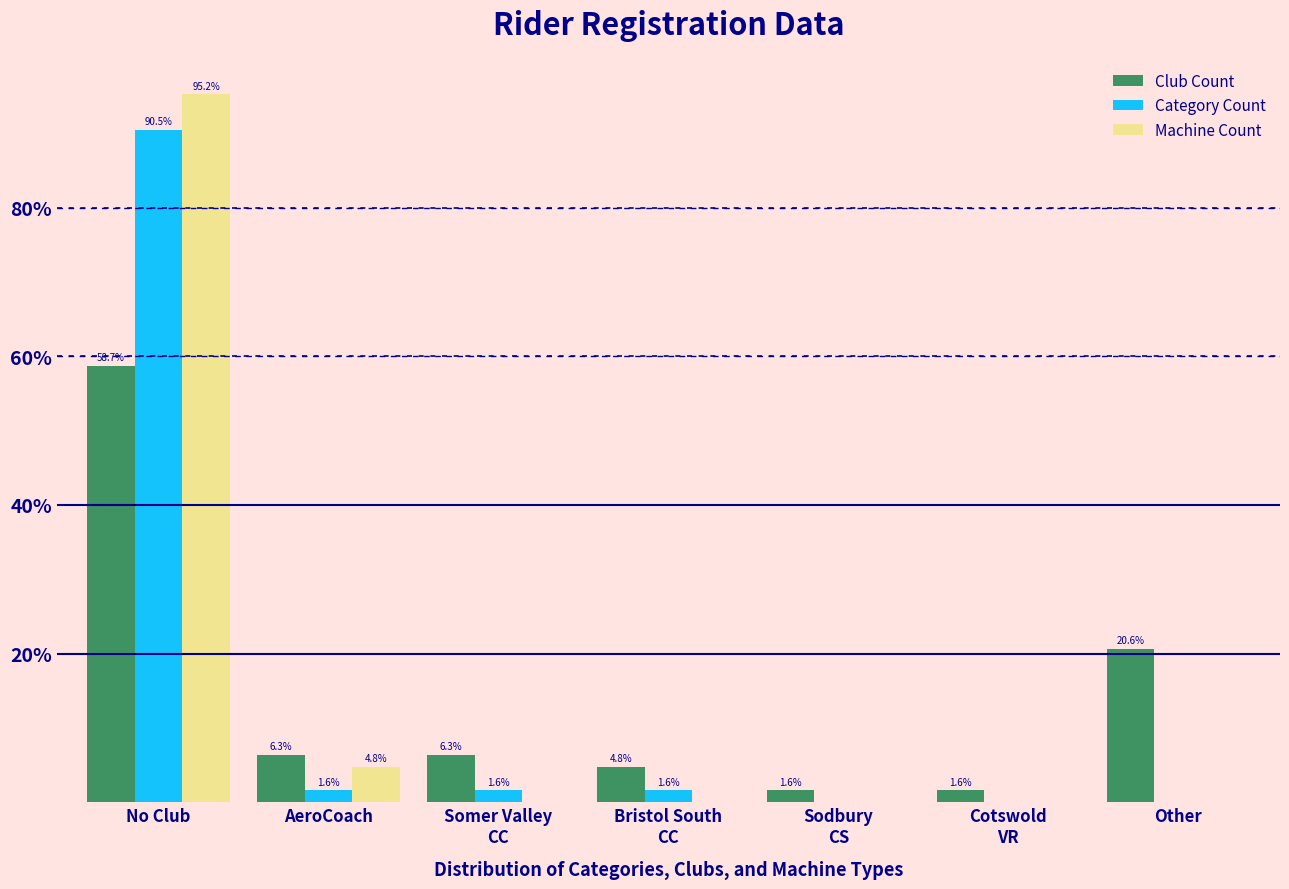

Is it true that Machine Count equals 0.0 at Other?

True